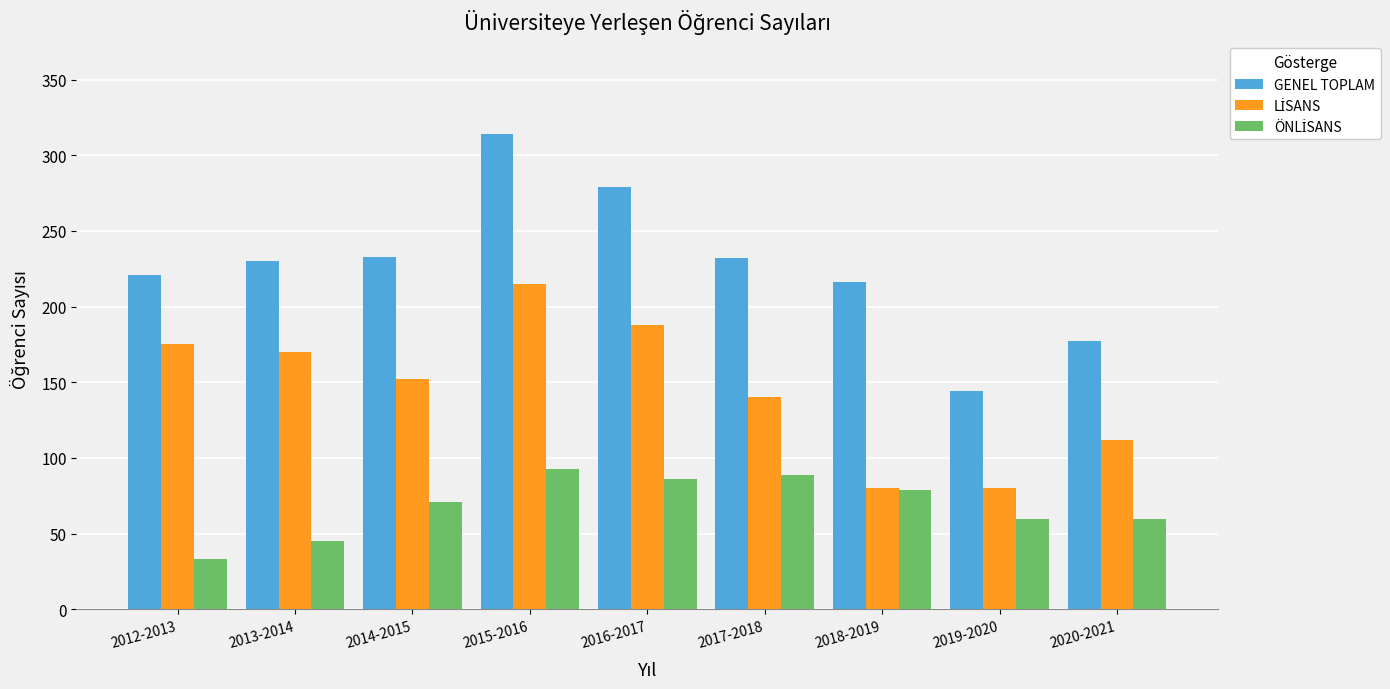

The GENEL TOPLAM series shows 73 at 2020-2021. True or false?

False